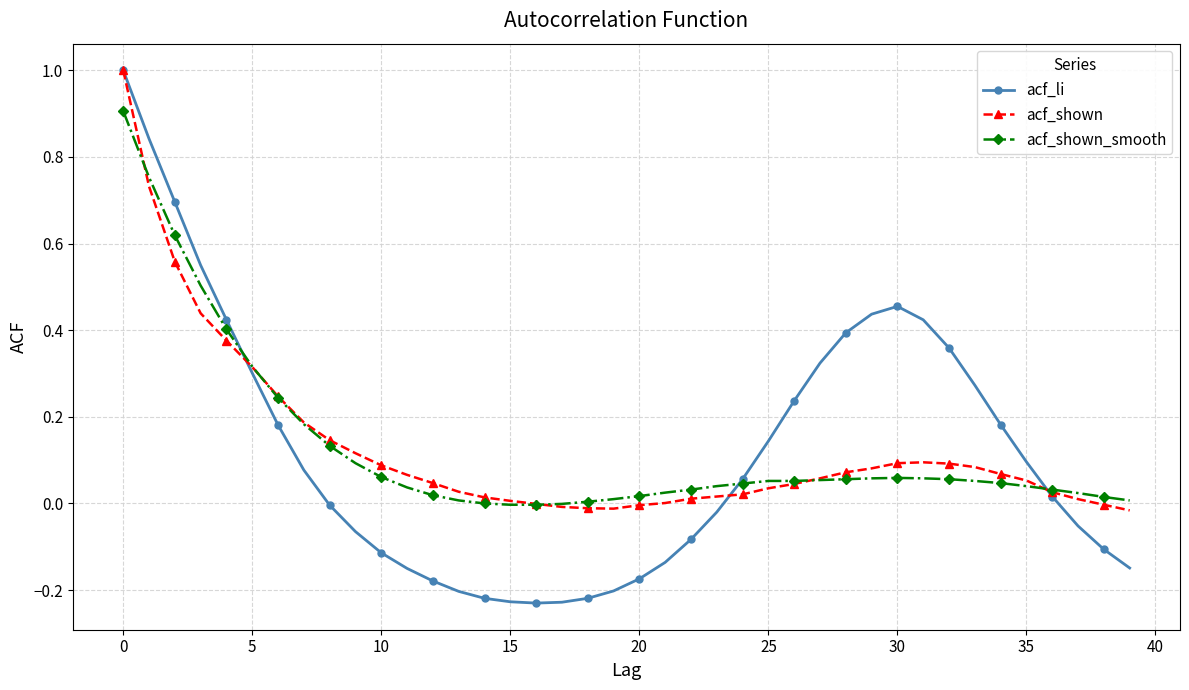

Which series has the largest range (max minus min)?

acf_li